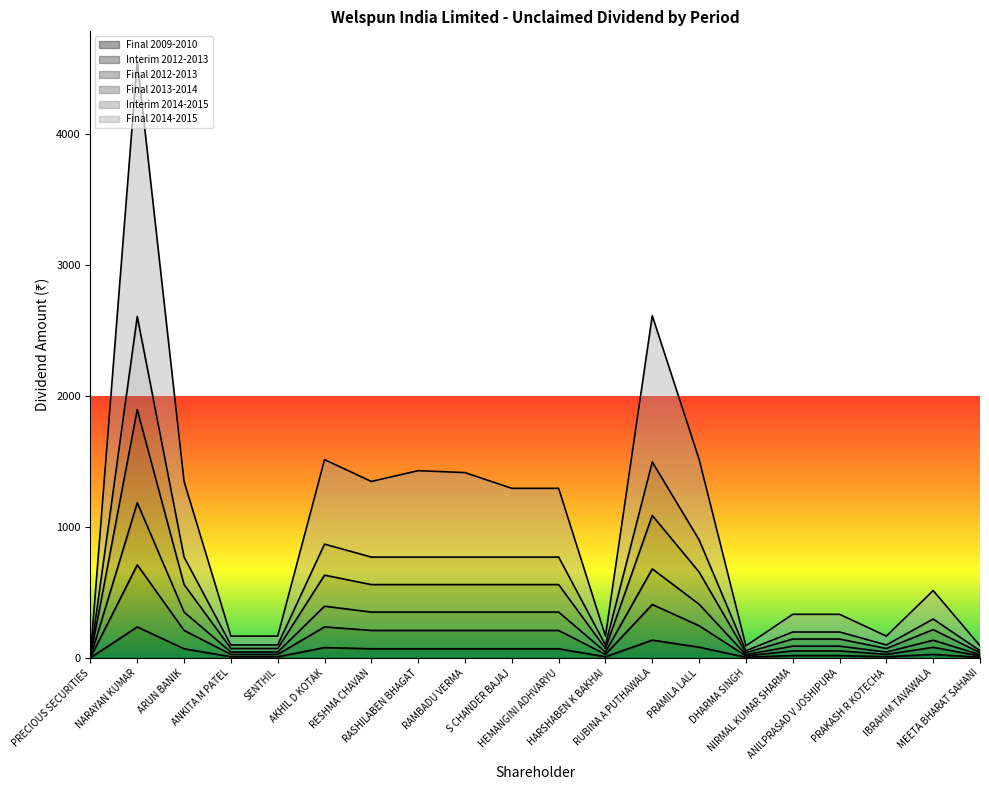

What is the highest value of the Final 2013-2014 series?

1185.0